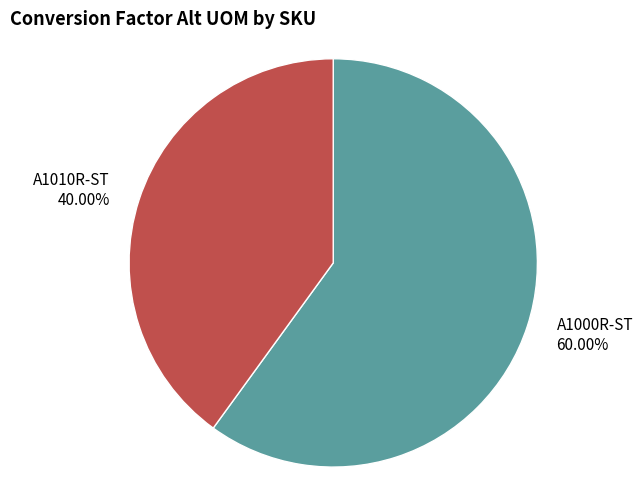

What is the largest slice in the pie chart?

A1000R-ST